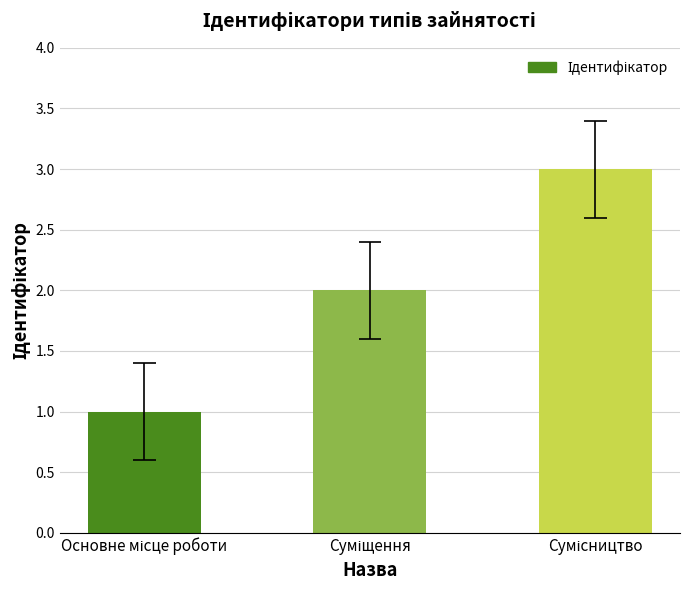

What is the sum of all values?

6